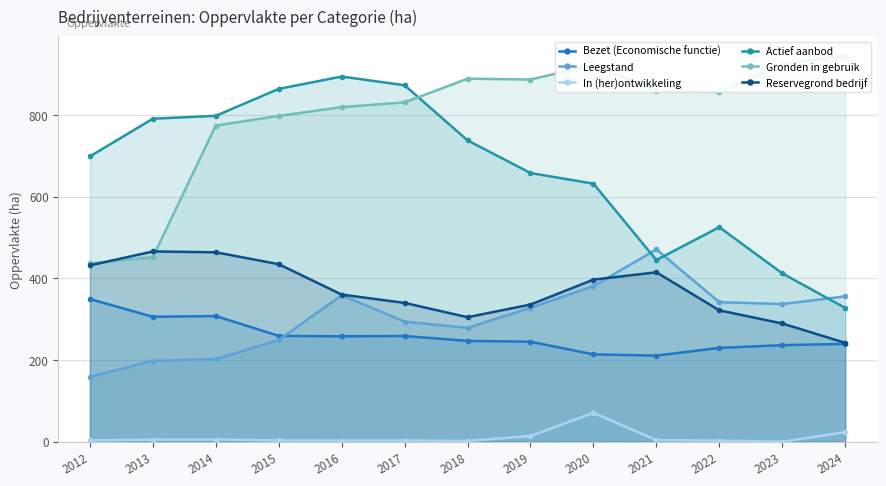

What is the sum of all In (her)ontwikkeling values?

140.0